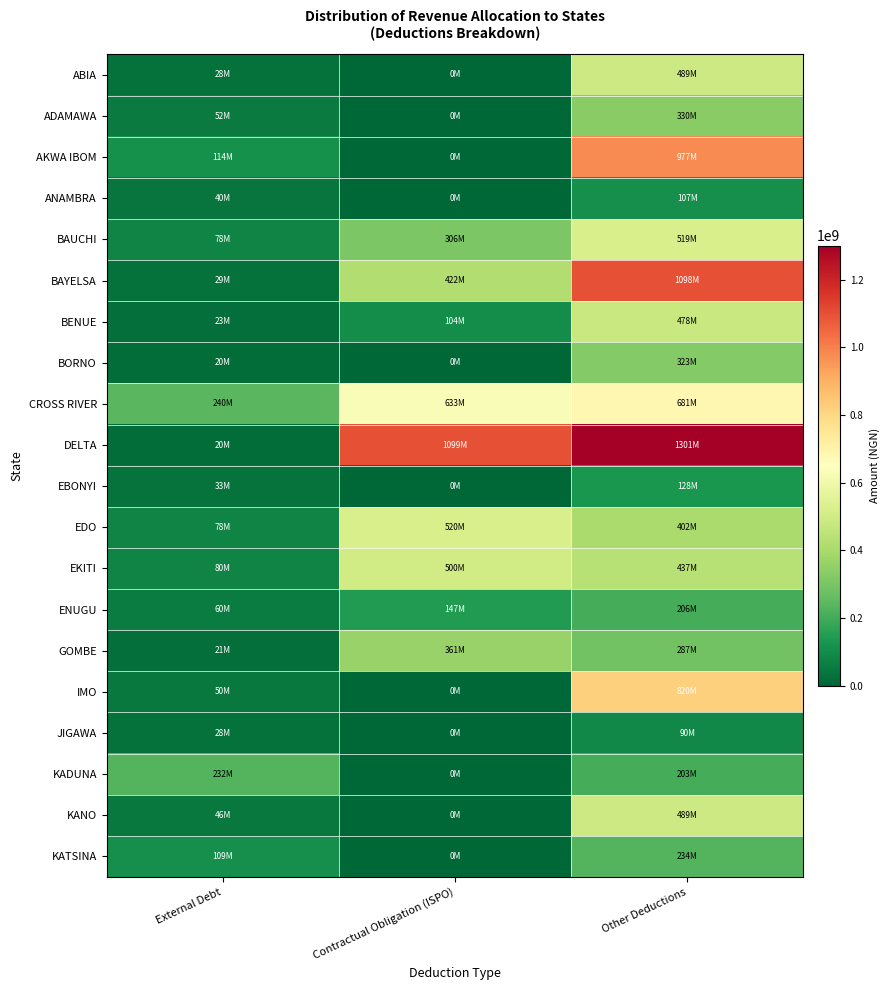

Reading right to left, list all the values displayed in this chart.

ABIA: Other Deductions=488636214.6	Contractual Obligation (ISPO)=0.0	External Debt=27889972.4
ADAMAWA: Other Deductions=330357169.1	Contractual Obligation (ISPO)=0.0	External Debt=52020925.7
AKWA IBOM: Other Deductions=977490067.6	Contractual Obligation (ISPO)=0.0	External Debt=113718047.0
ANAMBRA: Other Deductions=107021602.1	Contractual Obligation (ISPO)=0.0	External Debt=39537418.0
BAUCHI: Other Deductions=519349334.3	Contractual Obligation (ISPO)=305669380.0	External Debt=78191034.3
BAYELSA: Other Deductions=1097827002.7	Contractual Obligation (ISPO)=421546663.2	External Debt=28749844.3
BENUE: Other Deductions=478172499.1	Contractual Obligation (ISPO)=103855987.2	External Debt=23309408.3
BORNO: Other Deductions=323071065.3	Contractual Obligation (ISPO)=0.0	External Debt=19900586.2
CROSS RIVER: Other Deductions=681212459.2	Contractual Obligation (ISPO)=633134951.9	External Debt=240495597.2
DELTA: Other Deductions=1300745697.6	Contractual Obligation (ISPO)=1098907642.2	External Debt=19548234.8
EBONYI: Other Deductions=128217591.6	Contractual Obligation (ISPO)=0.0	External Debt=32823599.0
EDO: Other Deductions=401650323.5	Contractual Obligation (ISPO)=520000000.0	External Debt=77680530.0
EKITI: Other Deductions=436641964.8	Contractual Obligation (ISPO)=499654808.0	External Debt=80329144.8
ENUGU: Other Deductions=206468378.9	Contractual Obligation (ISPO)=147102562.0	External Debt=59695596.2
GOMBE: Other Deductions=287111787.0	Contractual Obligation (ISPO)=361446152.5	External Debt=20771356.0
IMO: Other Deductions=820323934.6	Contractual Obligation (ISPO)=0.0	External Debt=50282195.2
JIGAWA: Other Deductions=89972595.6	Contractual Obligation (ISPO)=0.0	External Debt=27554328.2
KADUNA: Other Deductions=203254936.8	Contractual Obligation (ISPO)=0.0	External Debt=232116181.5
KANO: Other Deductions=489328679.3	Contractual Obligation (ISPO)=0.0	External Debt=45827519.4
KATSINA: Other Deductions=233662422.0	Contractual Obligation (ISPO)=0.0	External Debt=108900078.9